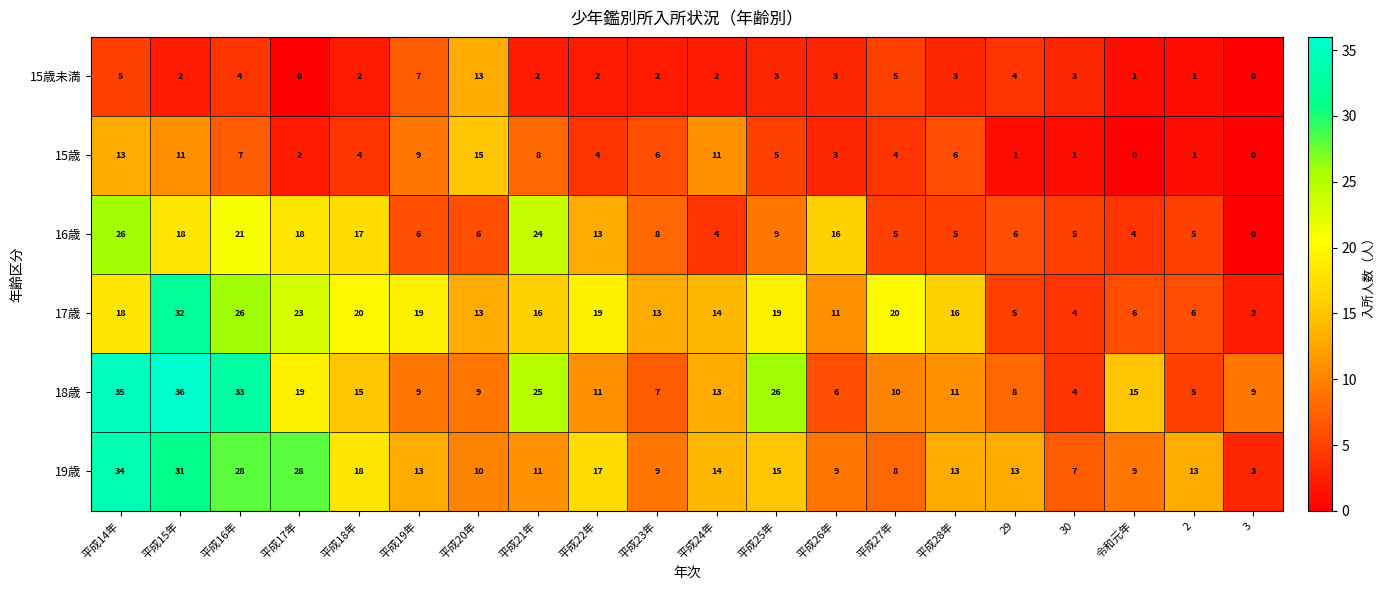

What is the average value of the 16歳 series?

11